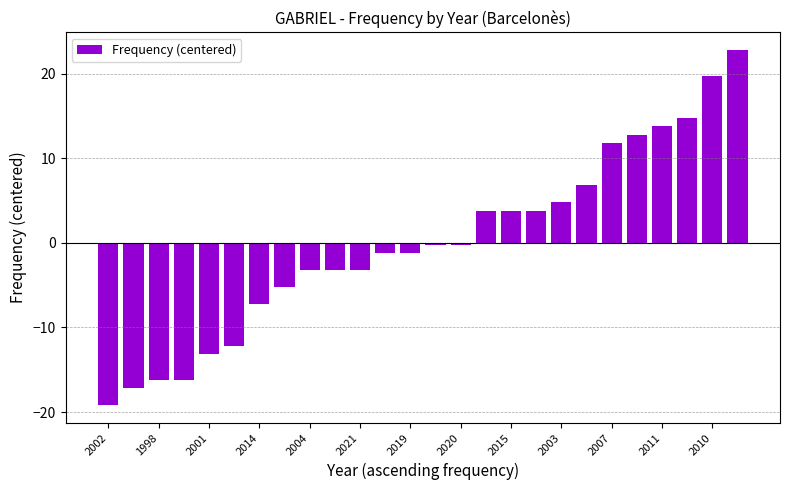

What is the smallest value displayed?

-19.2